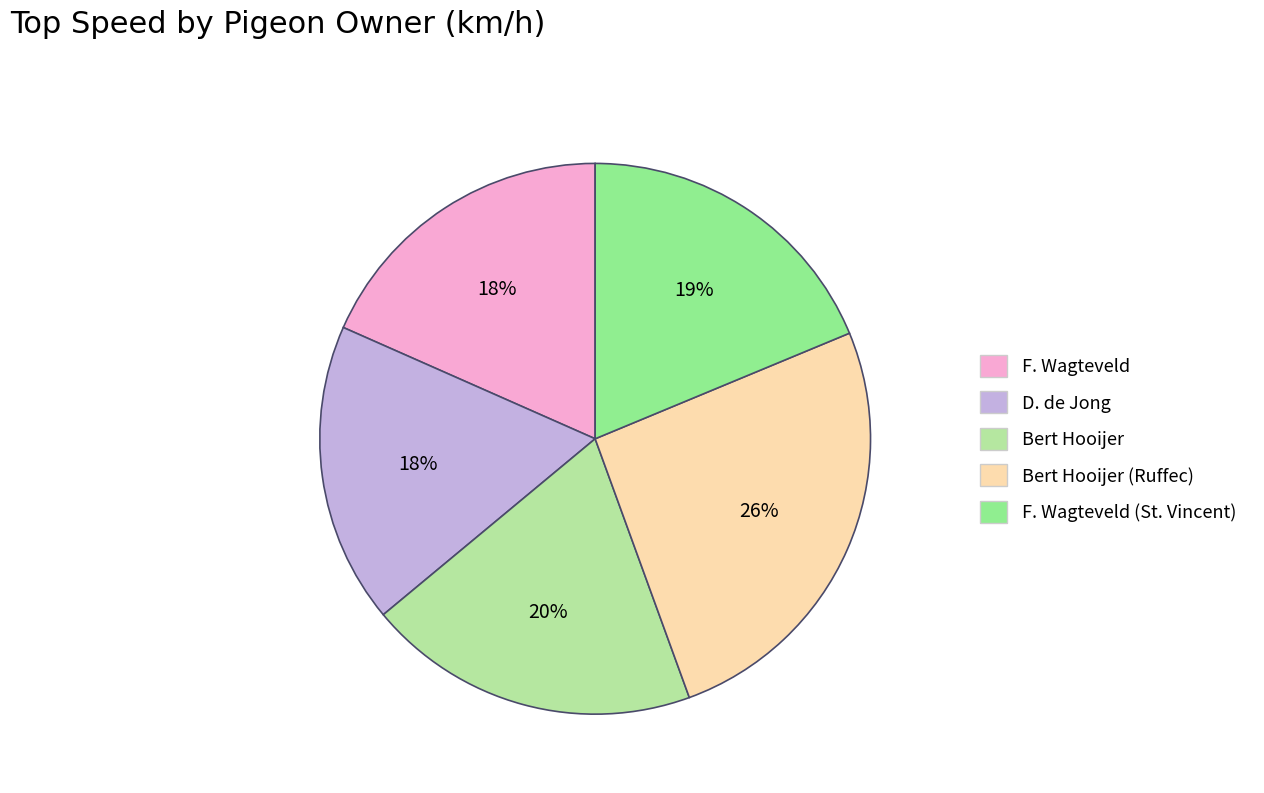

To the nearest percent, what is the combined percentage of F. Wagteveld and Bert Hooijer (Ruffec)?

44%